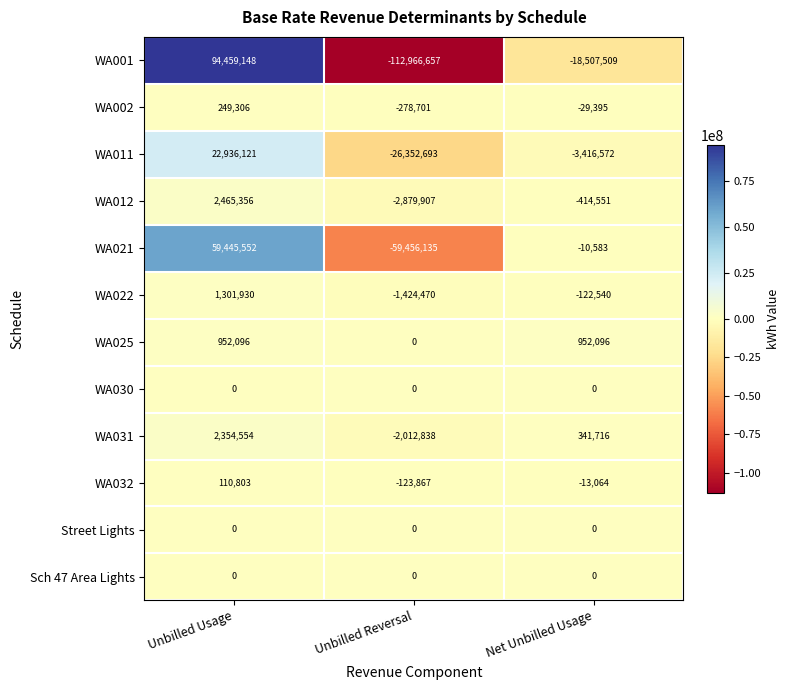

What is the difference between the maximum and second lowest values in the WA011 series?

26352693